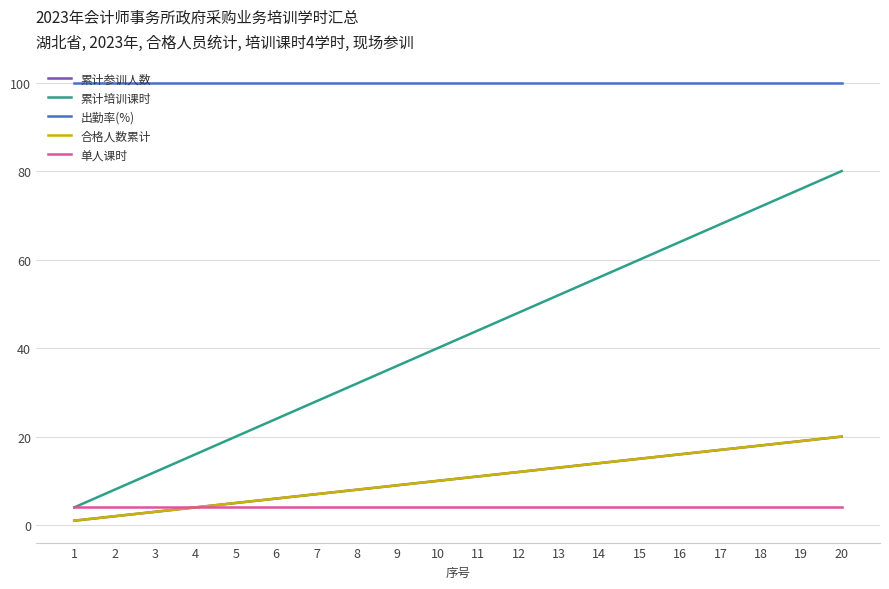

What is the difference between the maximum and minimum values in the 累计培训课时 series?

76